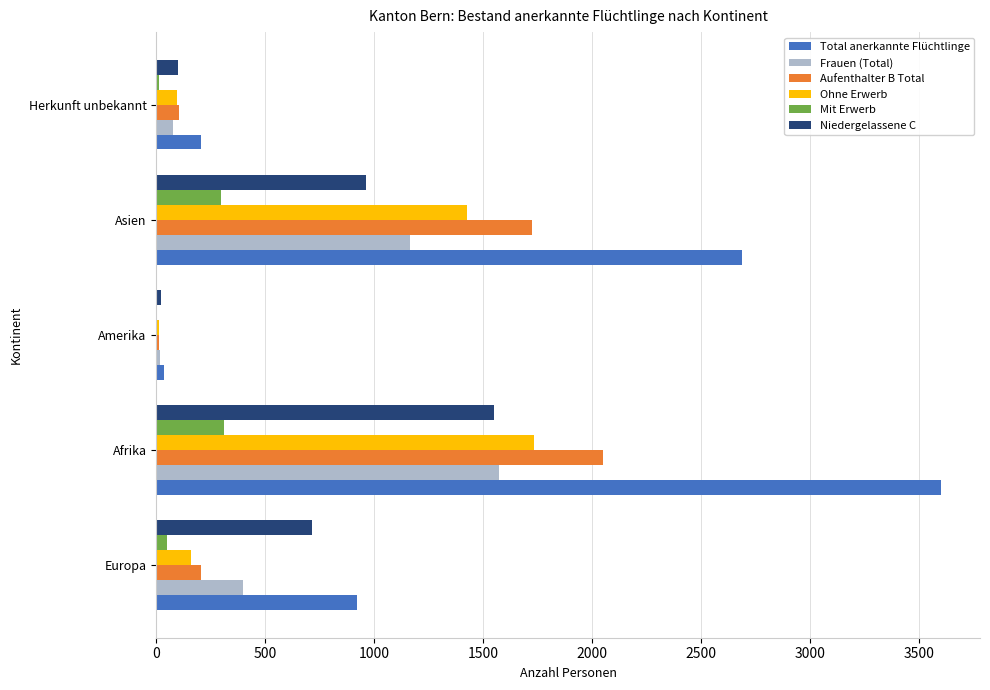

What is the sum of all Mit Erwerb values?

674